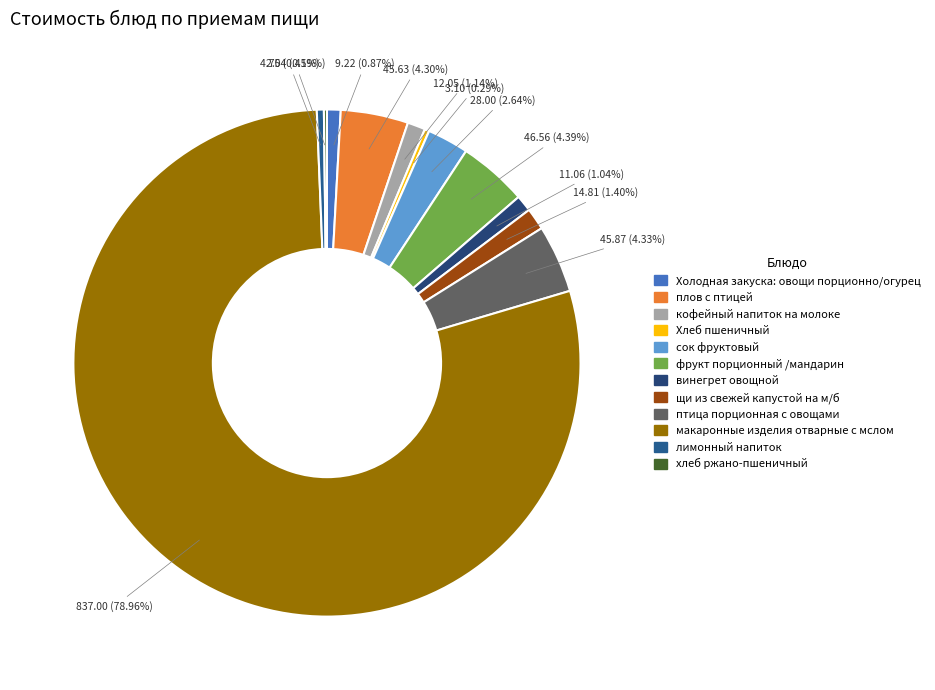

Does макаронные изделия отварные с мслом account for over 50% of the chart?

Yes